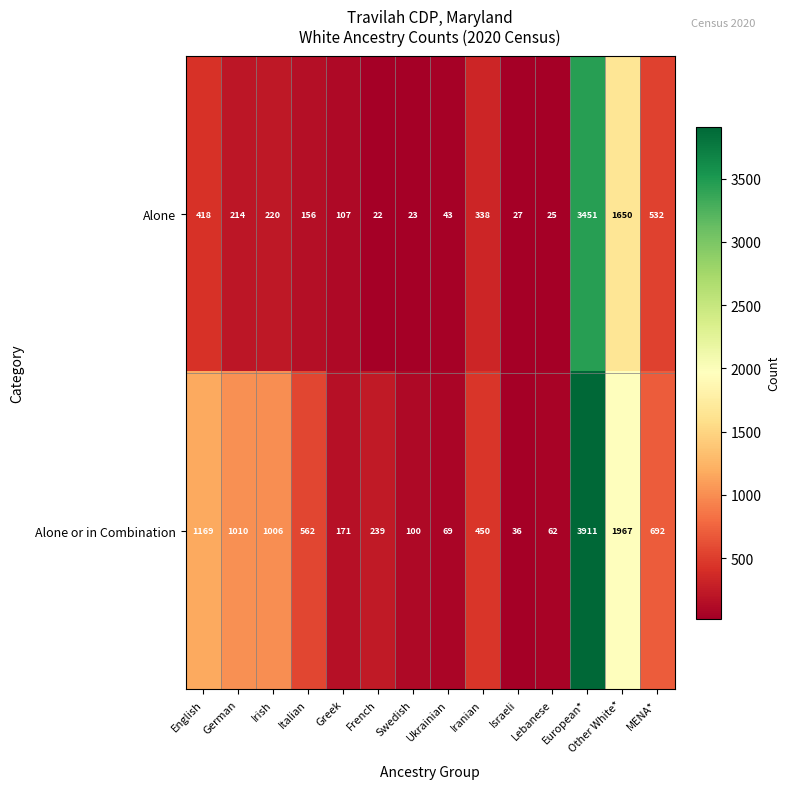

What is the difference between the second highest and second lowest values in the Alone or in Combination series?

1905